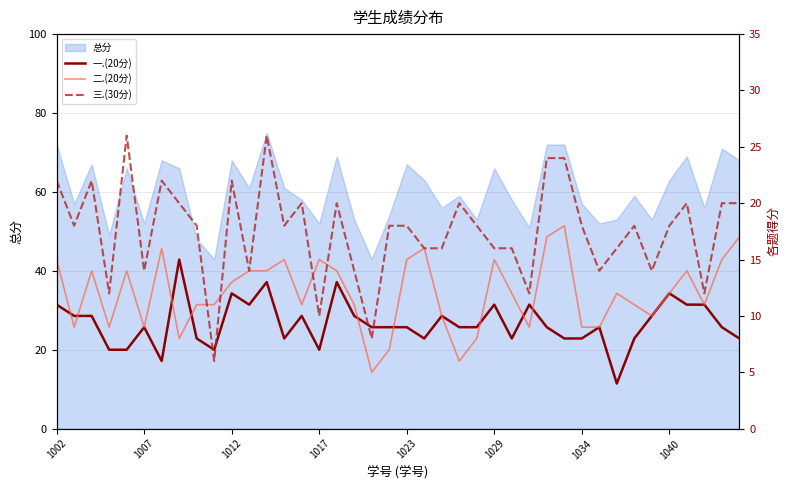

In 一.(20分), how many points are higher than both neighbors (excluding endpoints)?

11